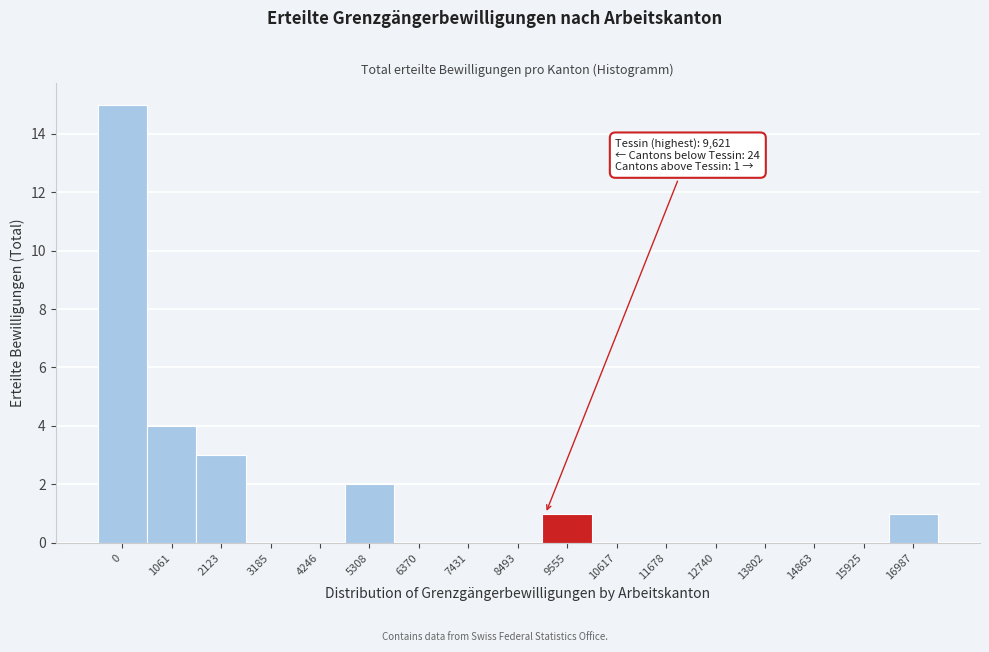

Reading left to right, transcribe all the data shown in this chart.

0=15	1061=4	2123=3	3185=0	4246=0	5308=2	6370=0	7431=0	8493=0	9555=1	10617=0	11678=0	12740=0	13802=0	14863=0	15925=0	16987=1